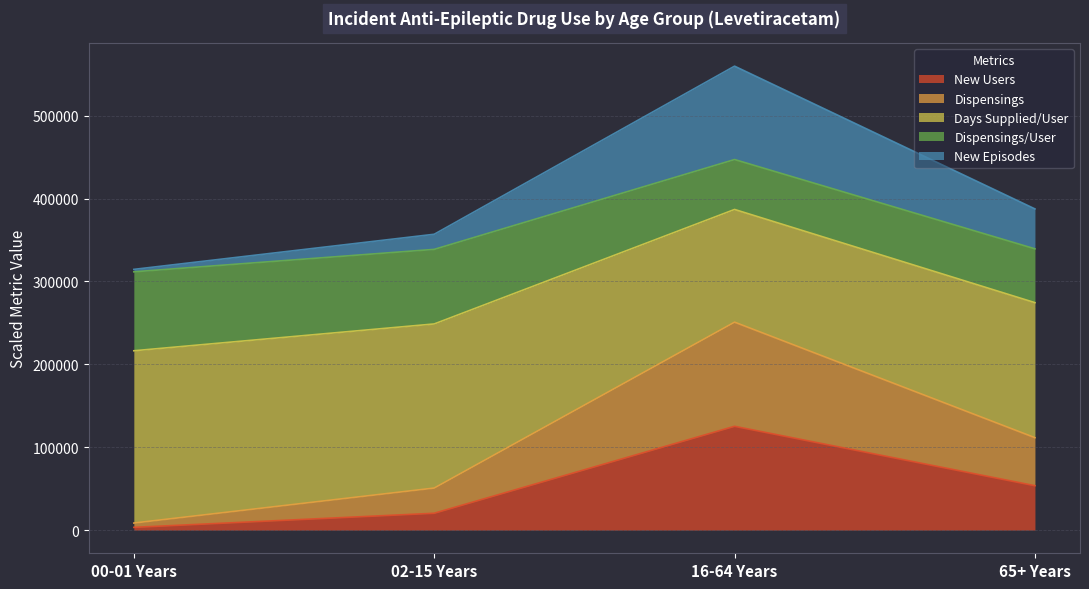

At which category is the sum across all series the highest?

16-64 Years